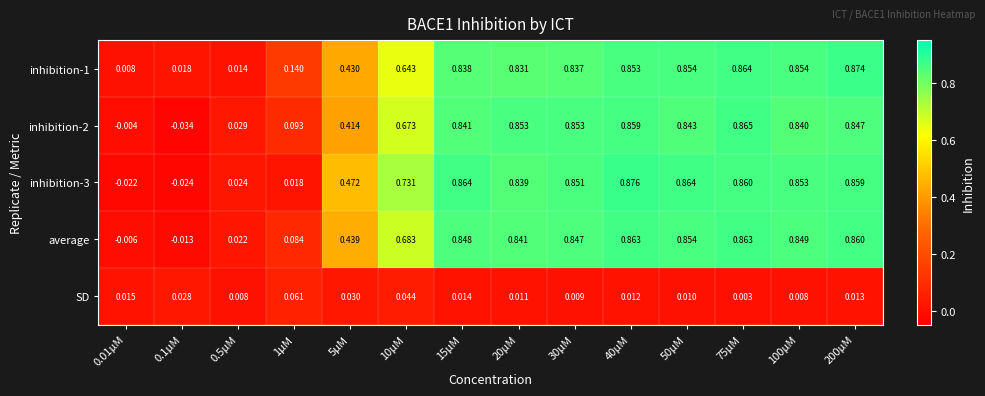

Which category has the highest value across all series?

40μM